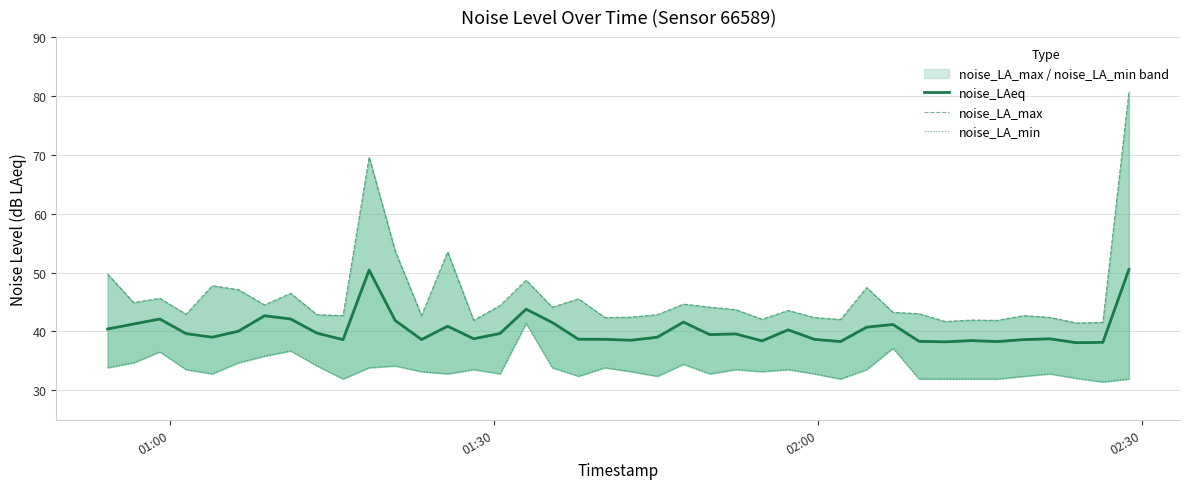

Which series has the largest range (max minus min)?

noise_LA_max